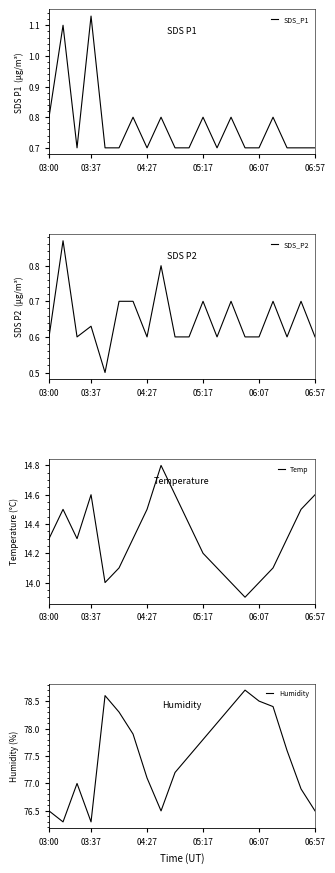

At how many categories does at least one series exceed 55?

20